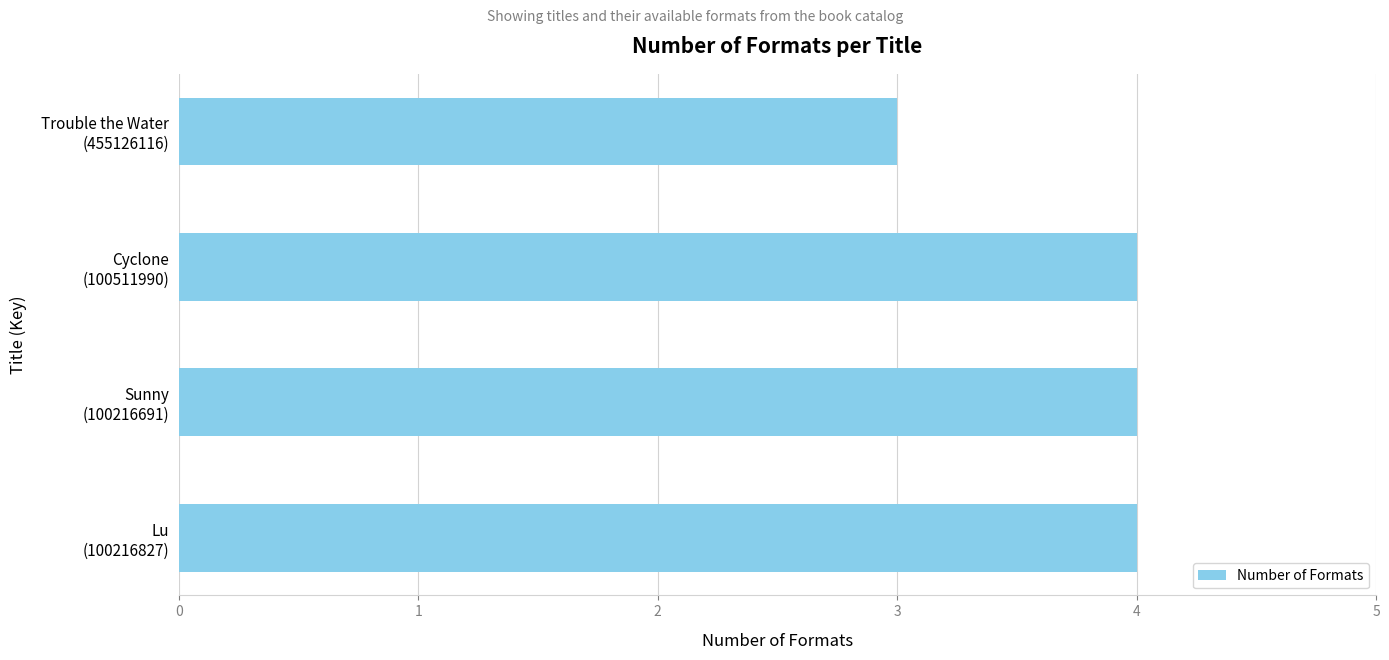

What is the maximum value shown in the chart?

4